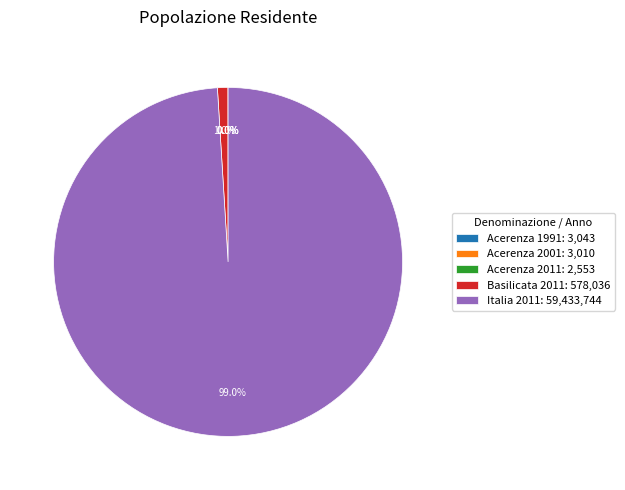

How much of the chart is everything except Basilicata 2011: 578,036?

99.0%